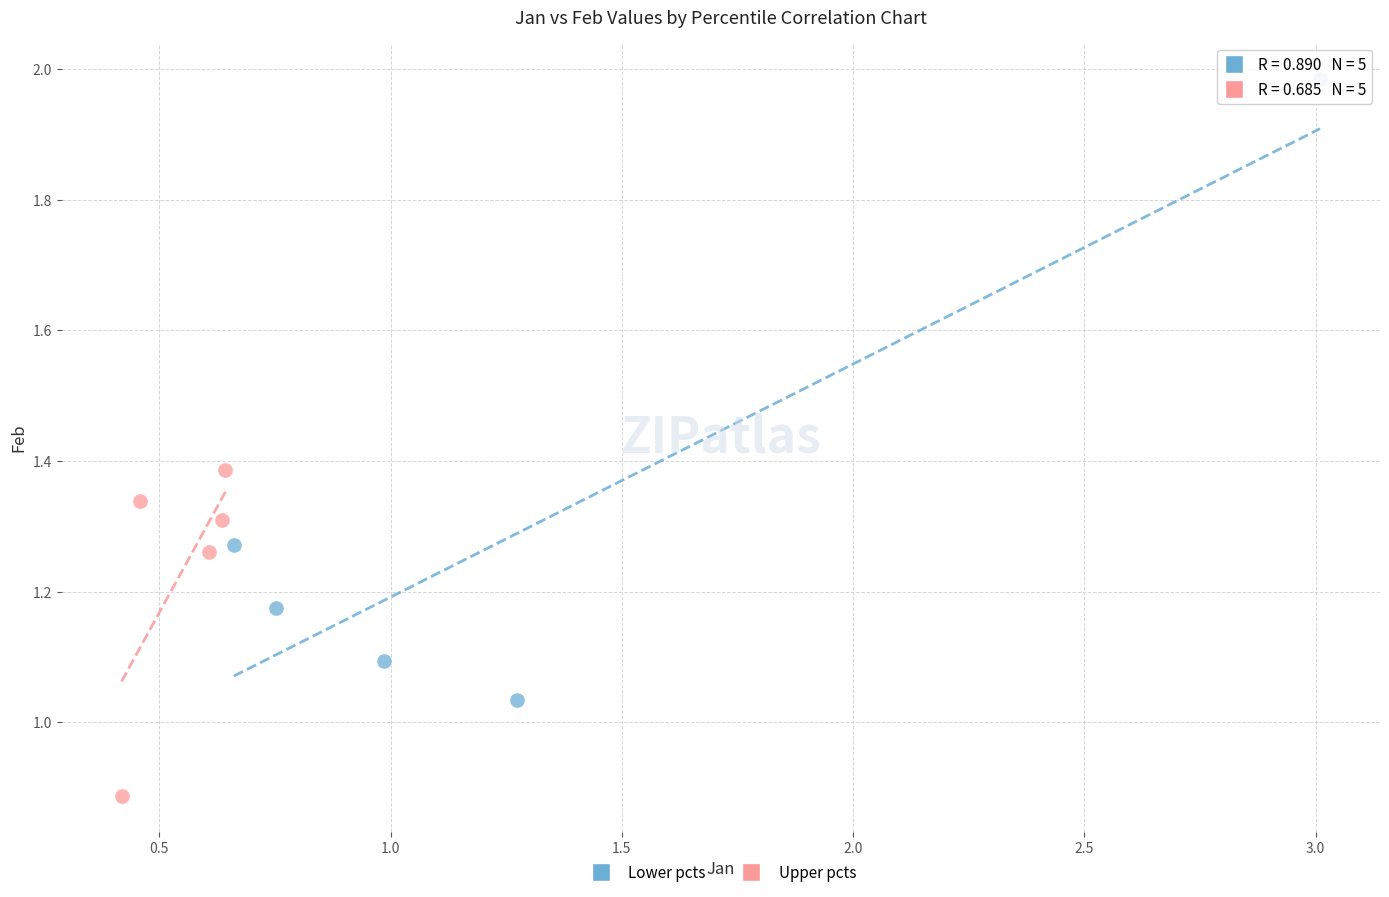

Which series reaches the minimum Y coordinate?

Upper pcts